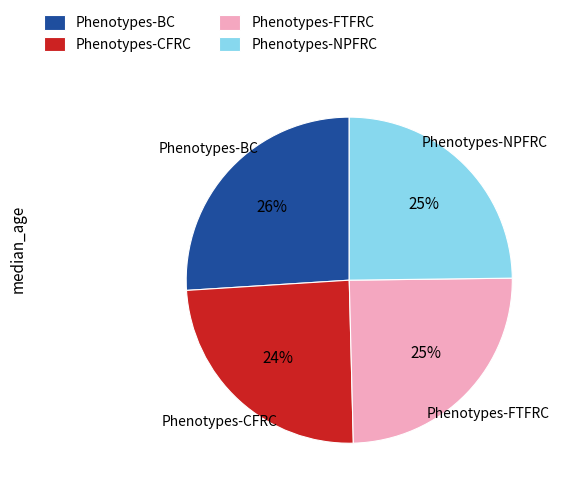

Which category has the biggest portion of the pie?

Phenotypes-BC